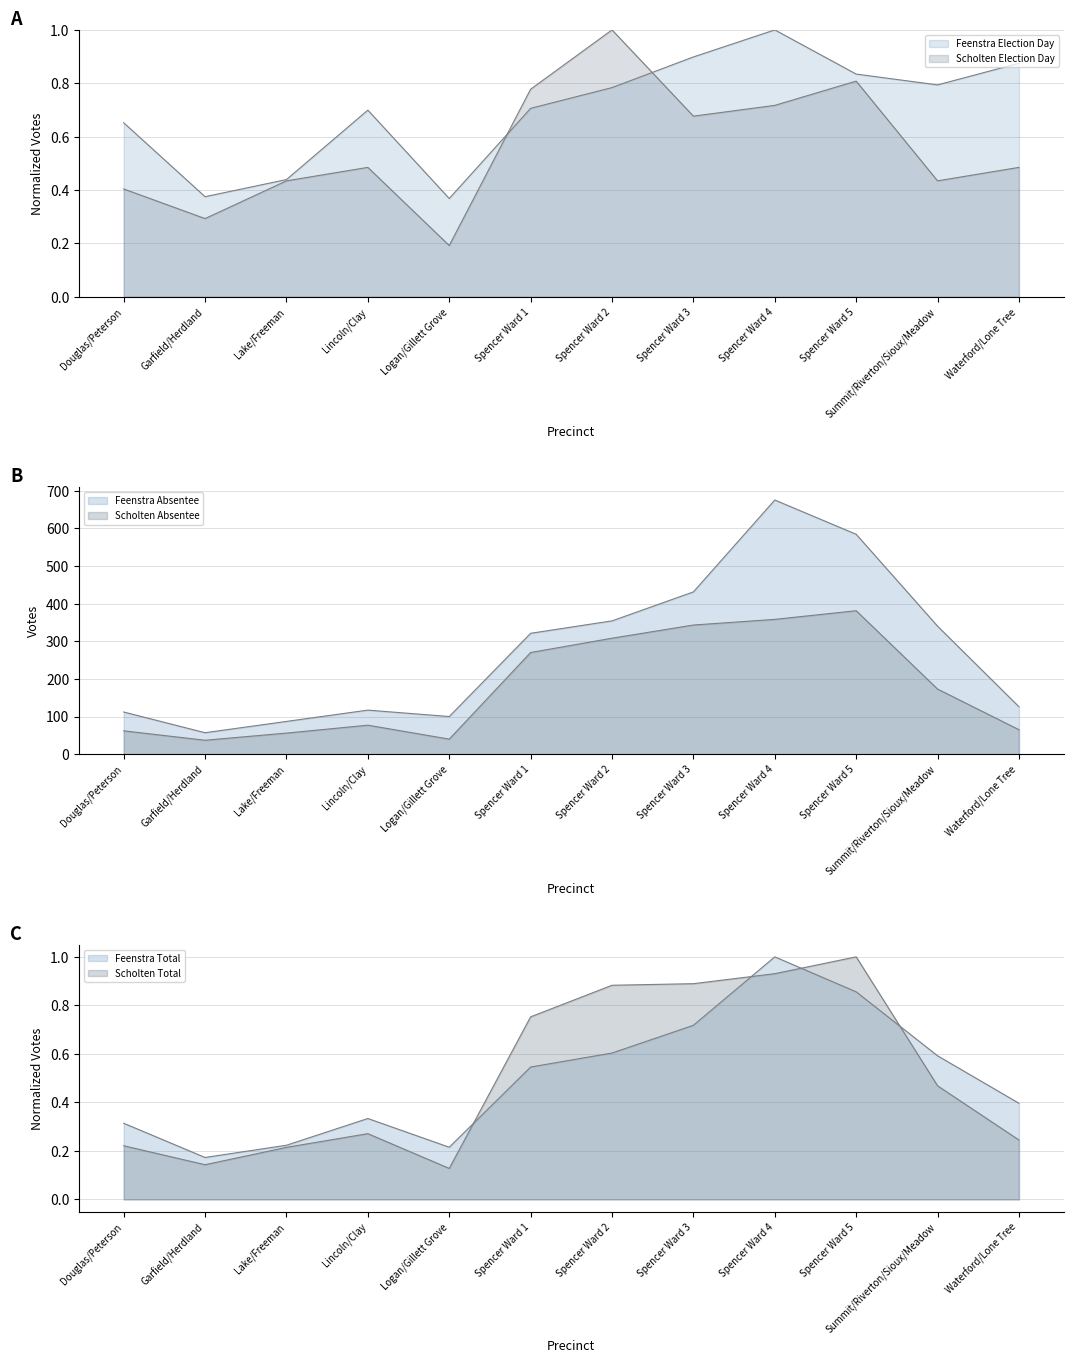

The Feenstra Absentee series shows 198.1 at Spencer Ward 2. True or false?

False